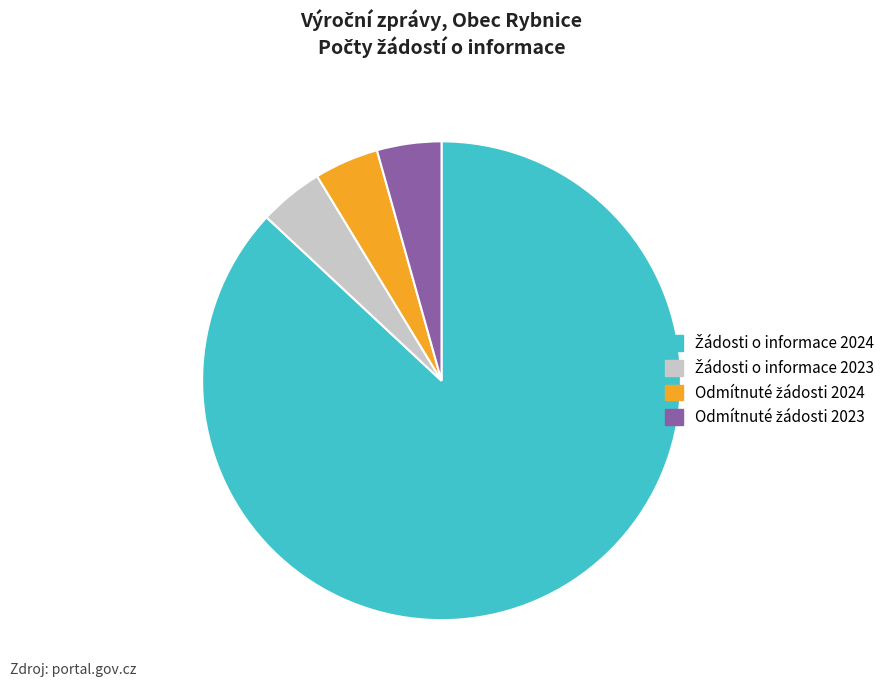

Is there a majority slice in this chart?

Yes